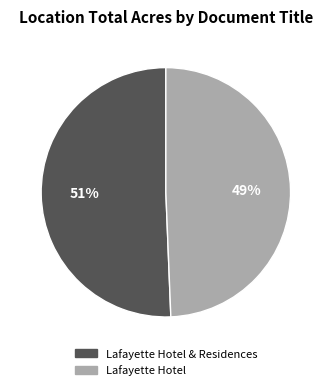

To the nearest percent, what is the average slice percentage?

50%